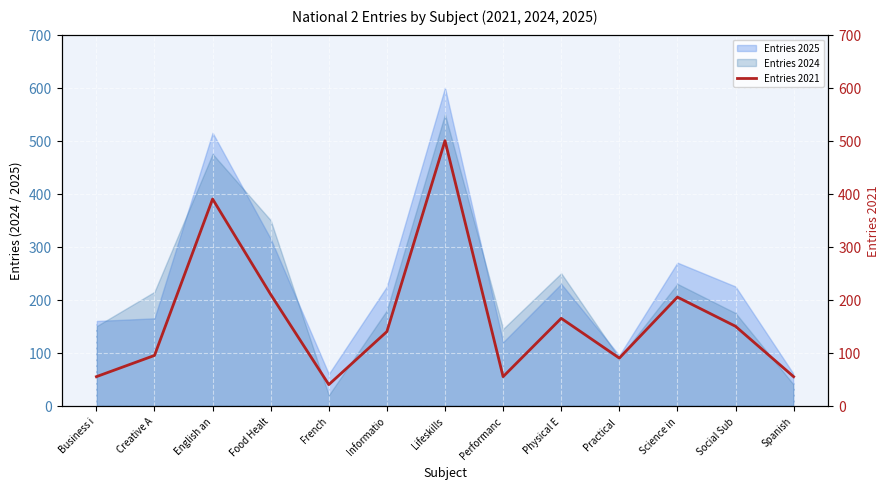

How many lines are shown in the chart?

1